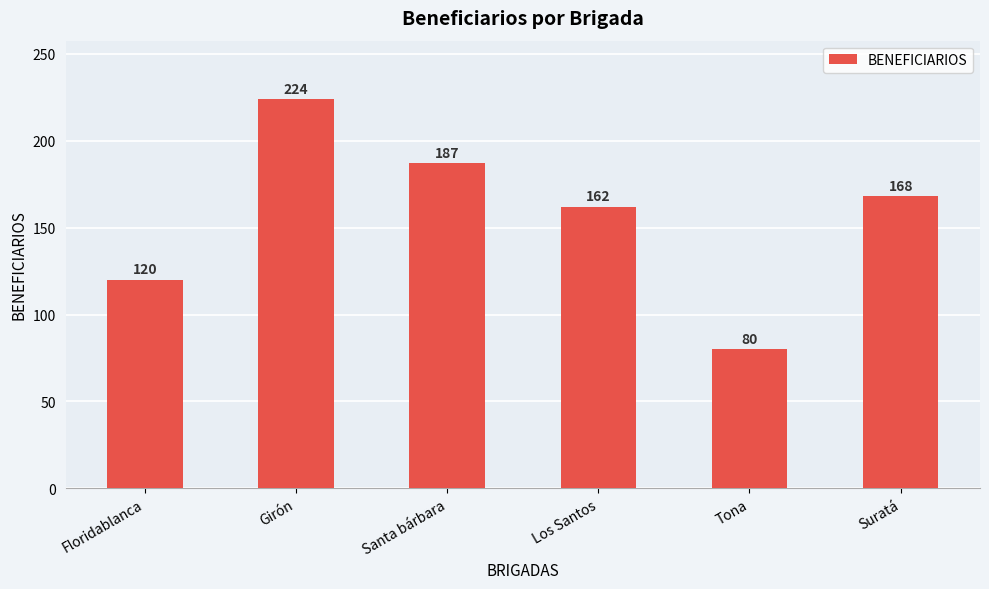

Which has a higher value, Tona or Santa bárbara?

Santa bárbara